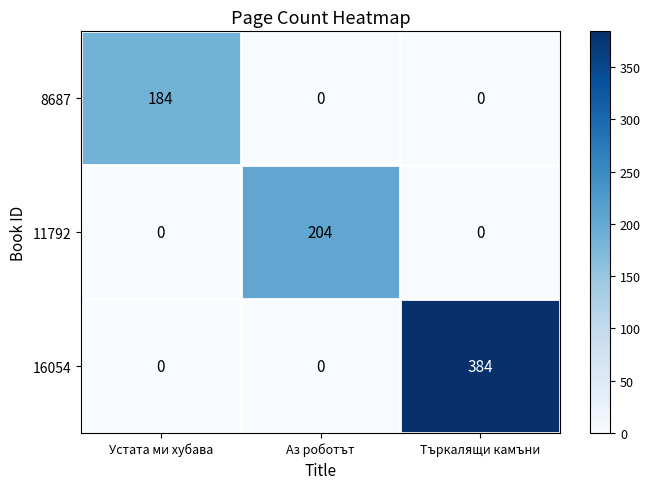

Between Устата ми хубава and Аз роботът, which series saw the biggest shift?

11792